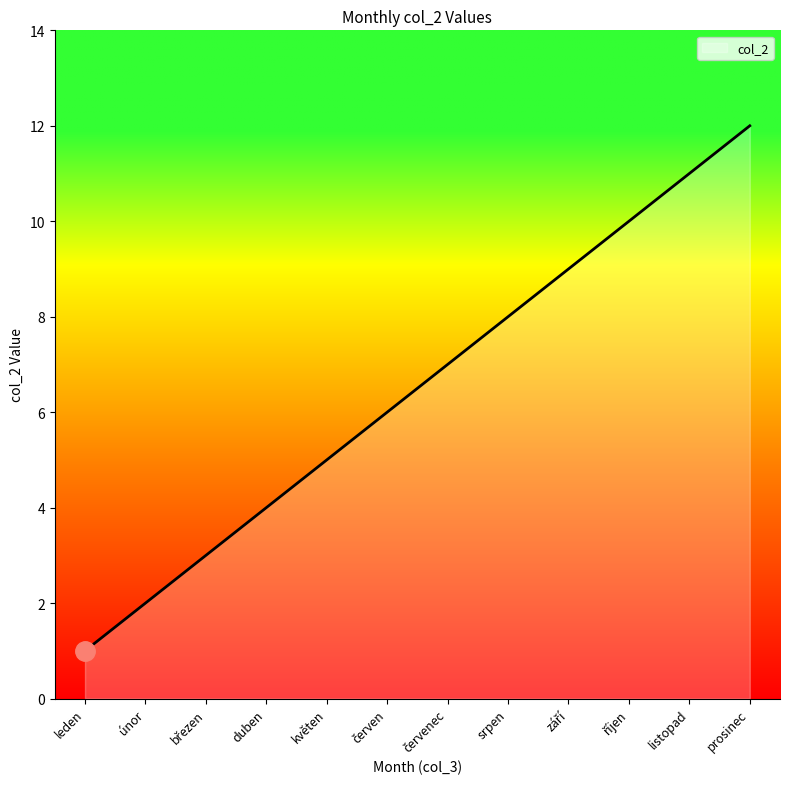

What is the ratio of the value at duben to the value at květen?

0.8